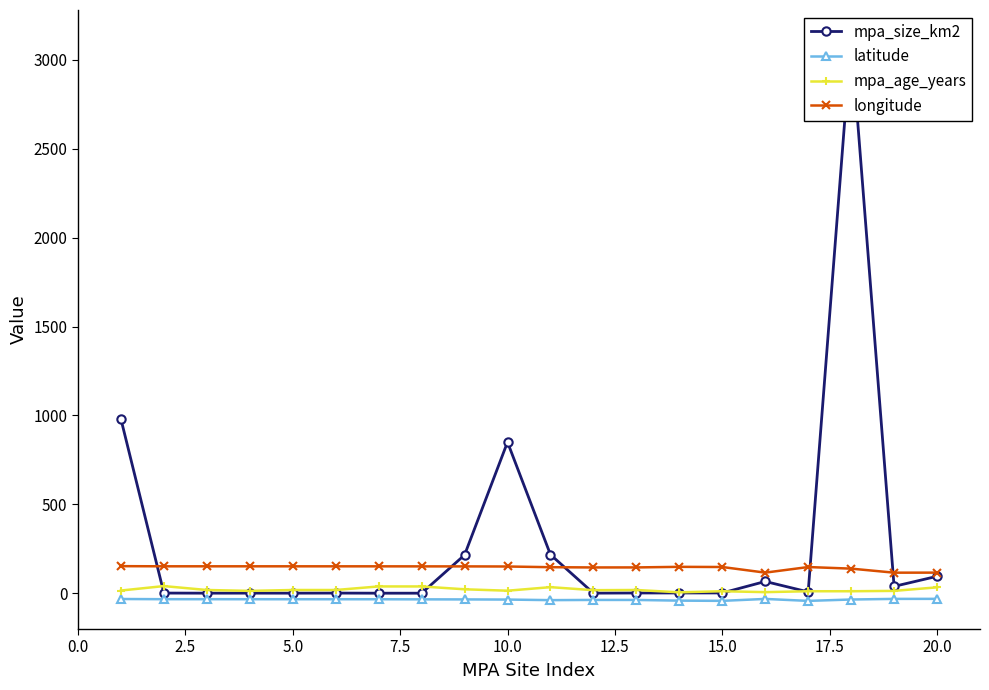

True or false: longitude and latitude intersect in this chart.

False